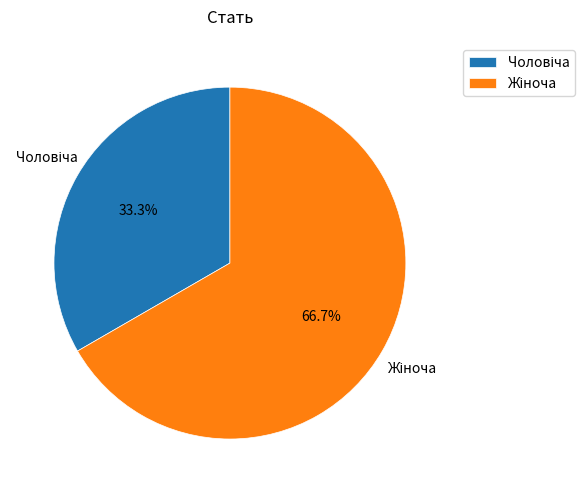

To the nearest percent, what is the average slice percentage?

50%